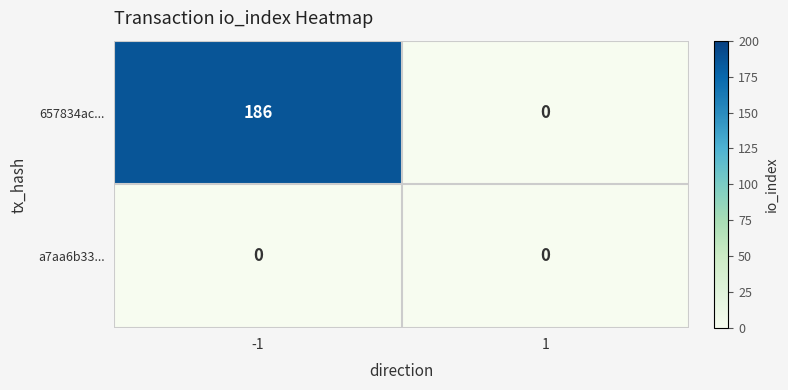

Rank the series by their maximum value, from lowest to highest.

a7aa6b33..., 657834ac...